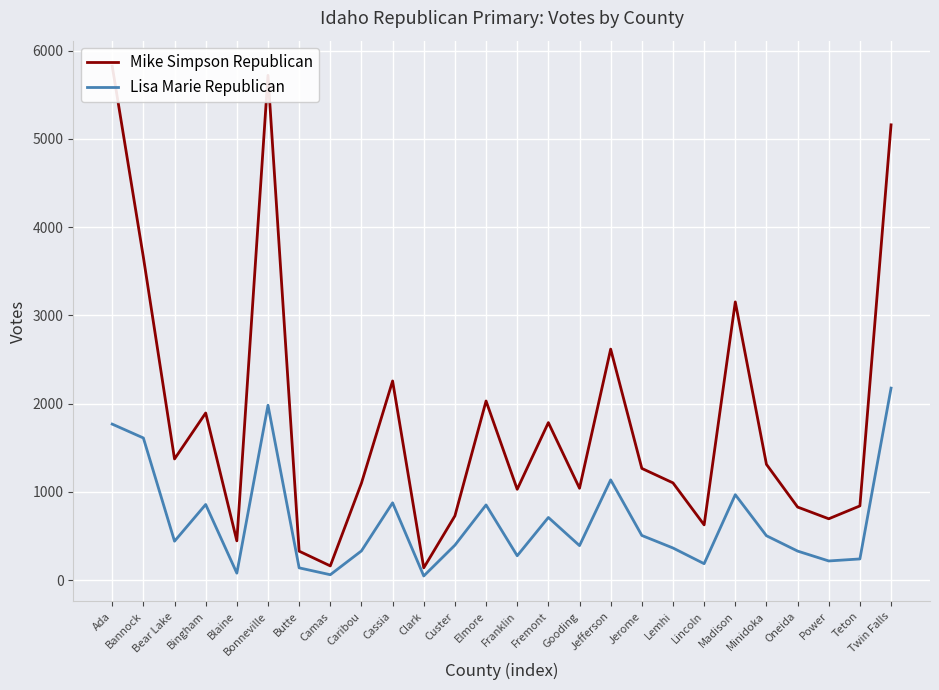

At which category is the sum across all series the highest?

Bonneville